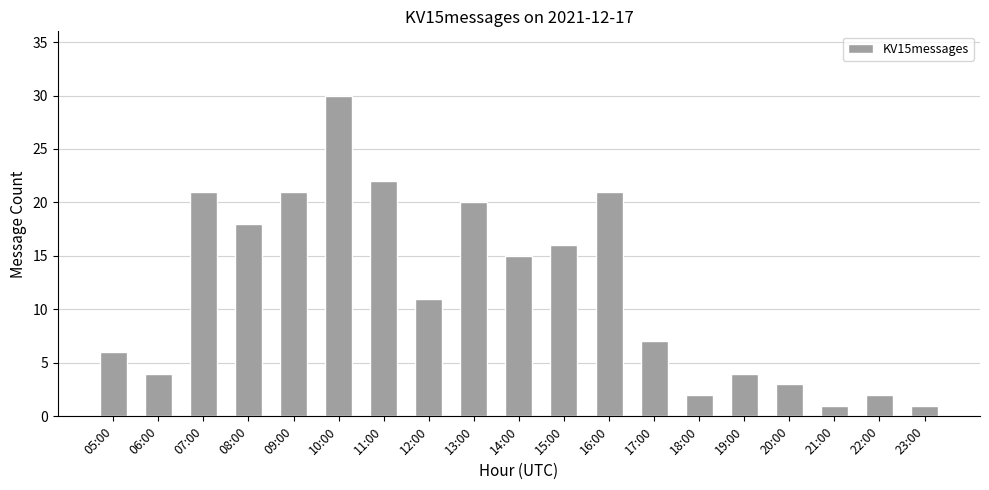

What is the sum of all values?

225